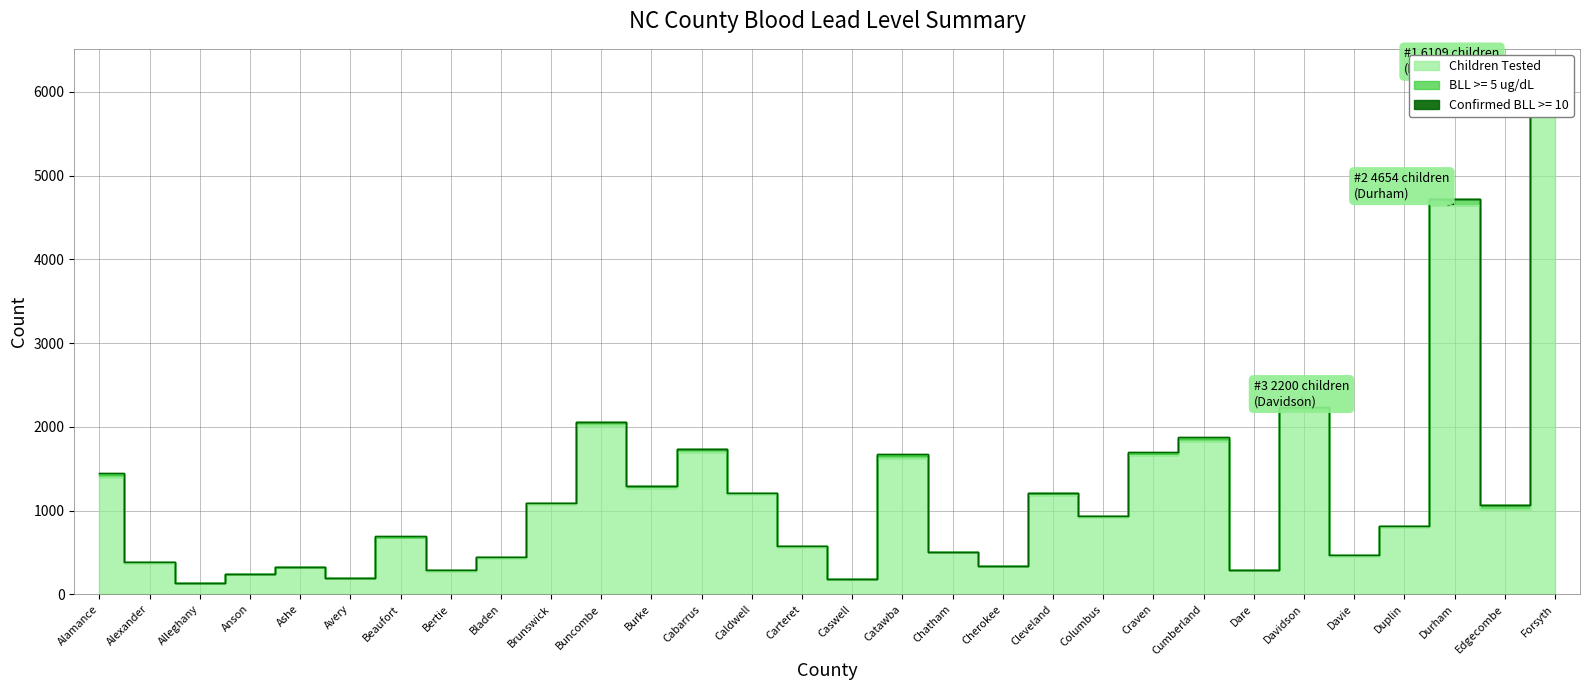

Which has a higher value, Brunswick or Cleveland?

Cleveland